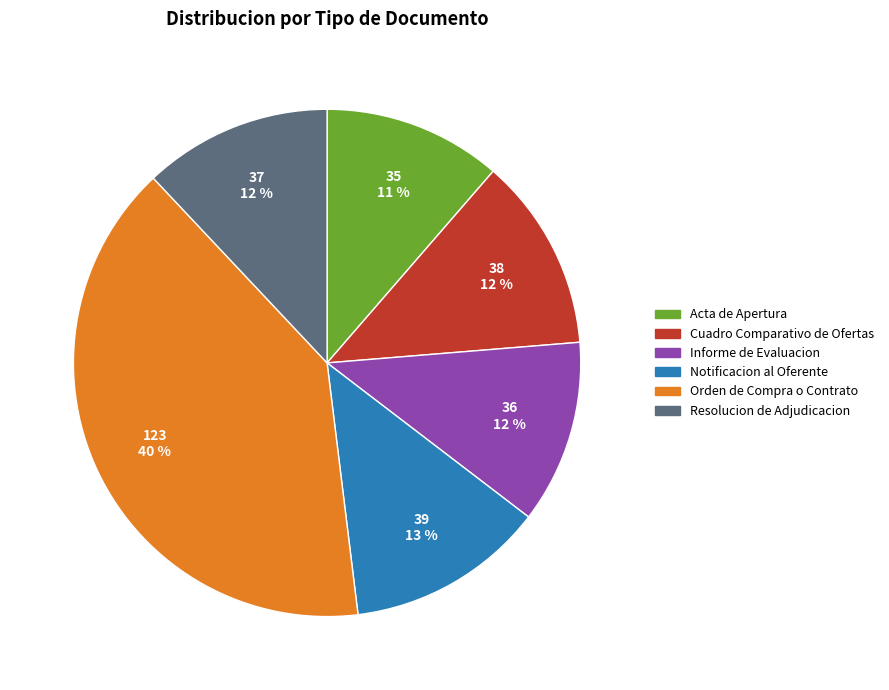

Is there any slice that represents more than half of the pie?

No